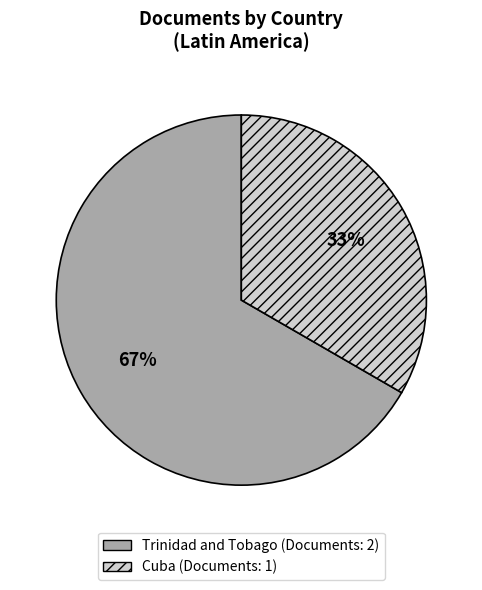

The Trinidad and Tobago slice represents 75% of the pie. True or false?

False